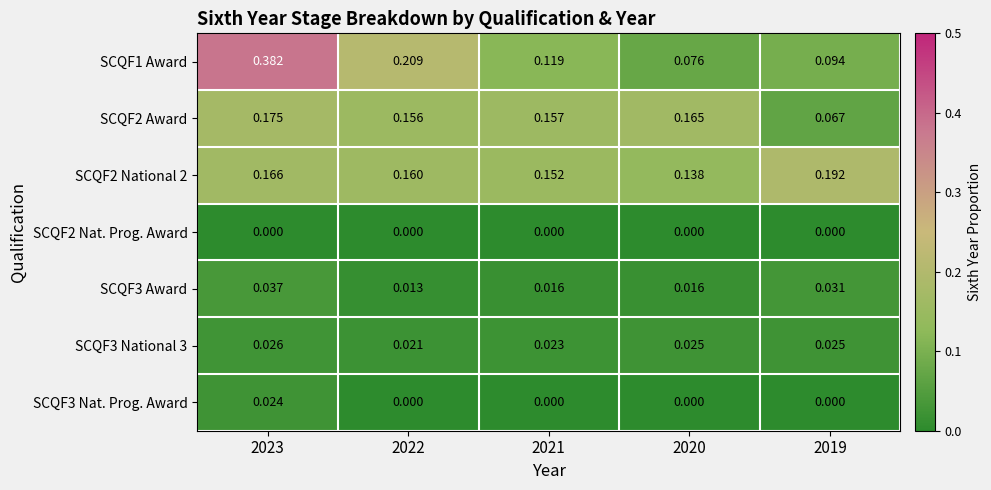

Is the value of SCQF1 Award at 2023 greater than the value of SCQF3 Award at 2021?

Yes